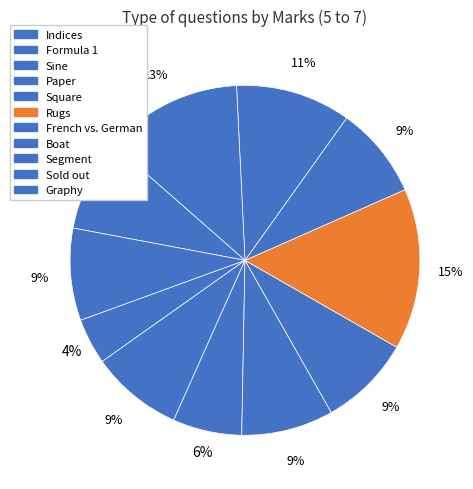

What is the ratio of the value at French vs. German to the value at Paper?

1.0